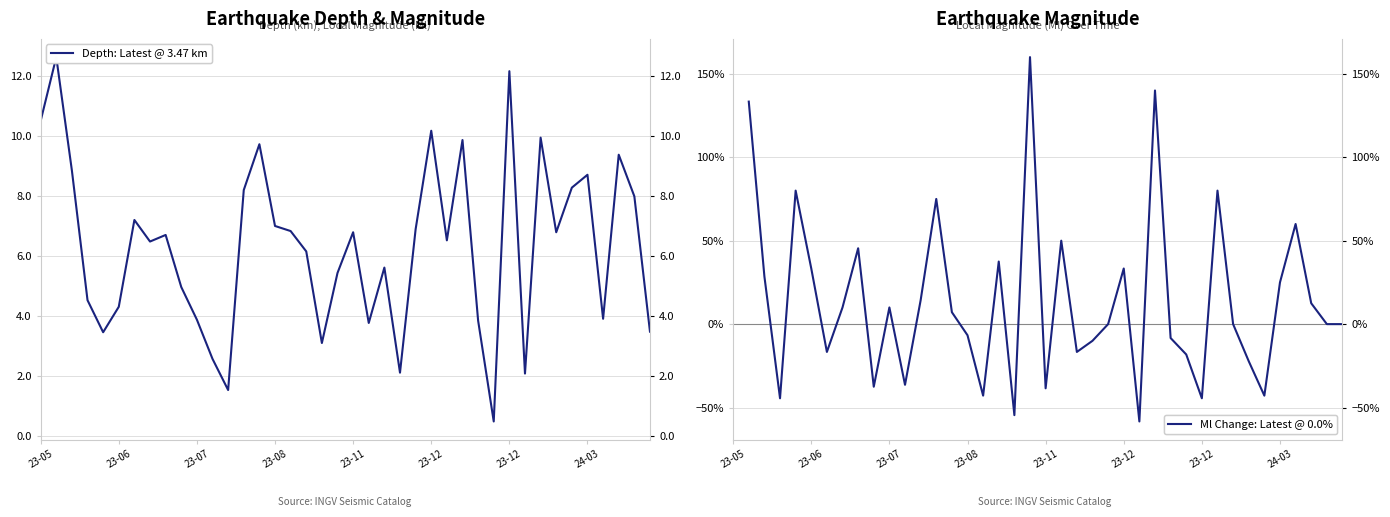

At how many categories does at least one series exceed 103?

3